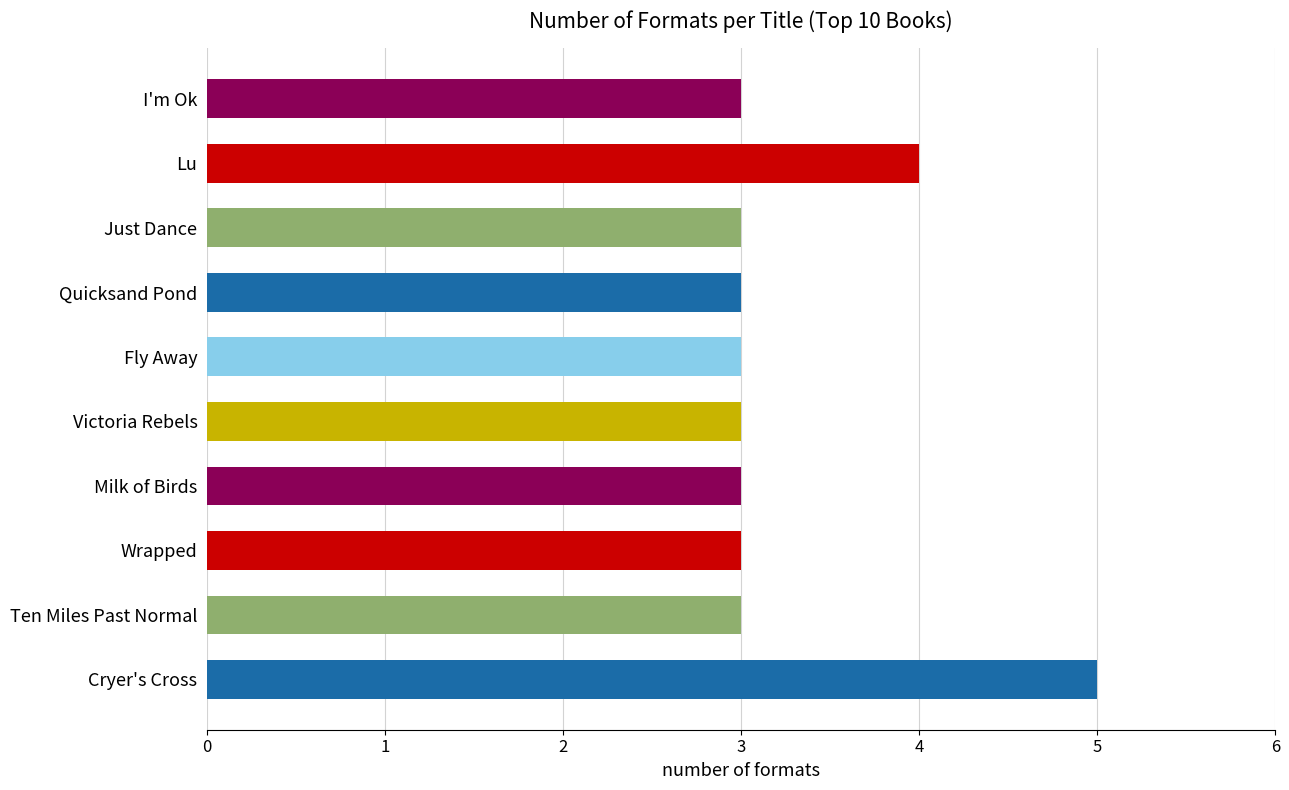

The chart shows a value of 6 at Lu. True or false?

False